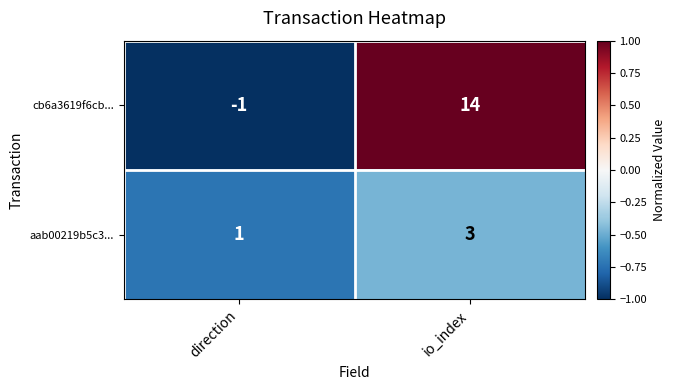

At which label is cb6a3619f6cb... closest to 6?

direction